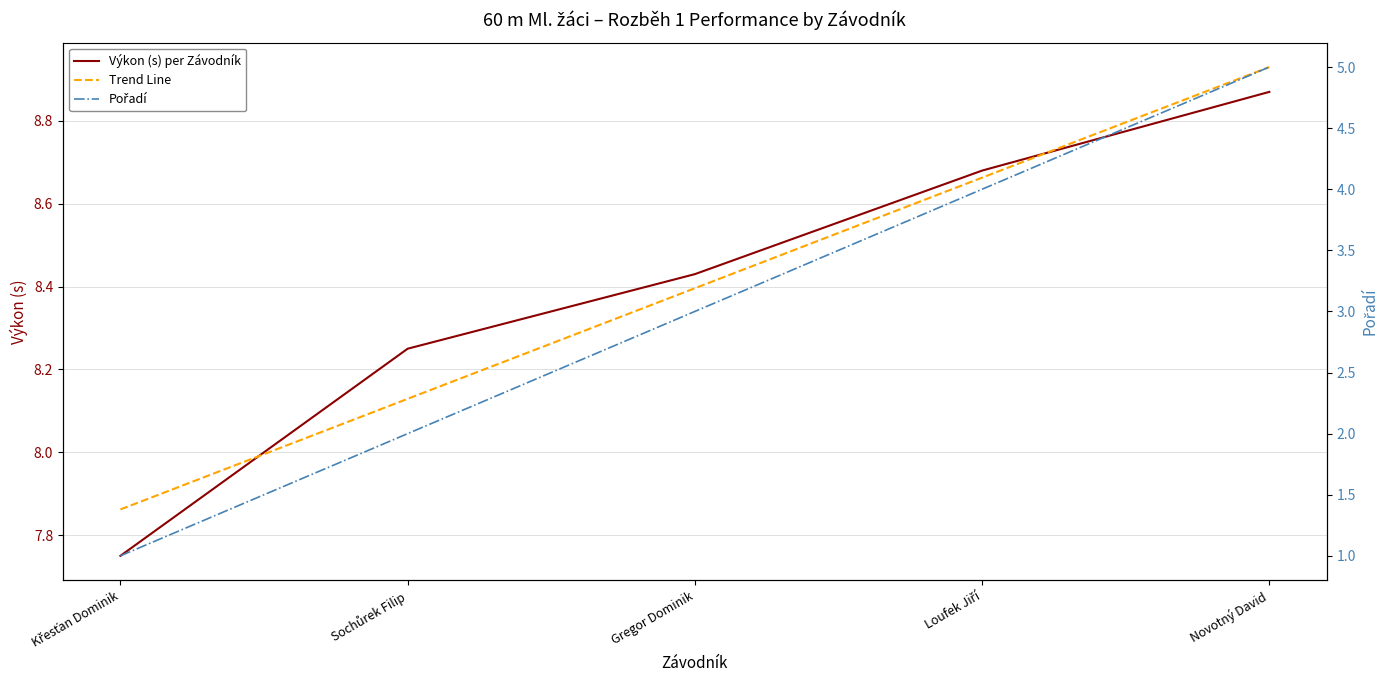

Reading right to left, list all the values displayed in this chart.

Výkon (s) per Závodník: Novotný David=8.9	Loufek Jiří=8.7	Gregor Dominik=8.4	Sochůrek Filip=8.2	Křesťan Dominik=7.8
Trend Line: Novotný David=8.9	Loufek Jiří=8.7	Gregor Dominik=8.4	Sochůrek Filip=8.1	Křesťan Dominik=7.9
Pořadí: Novotný David=5.0	Loufek Jiří=4.0	Gregor Dominik=3.0	Sochůrek Filip=2.0	Křesťan Dominik=1.0